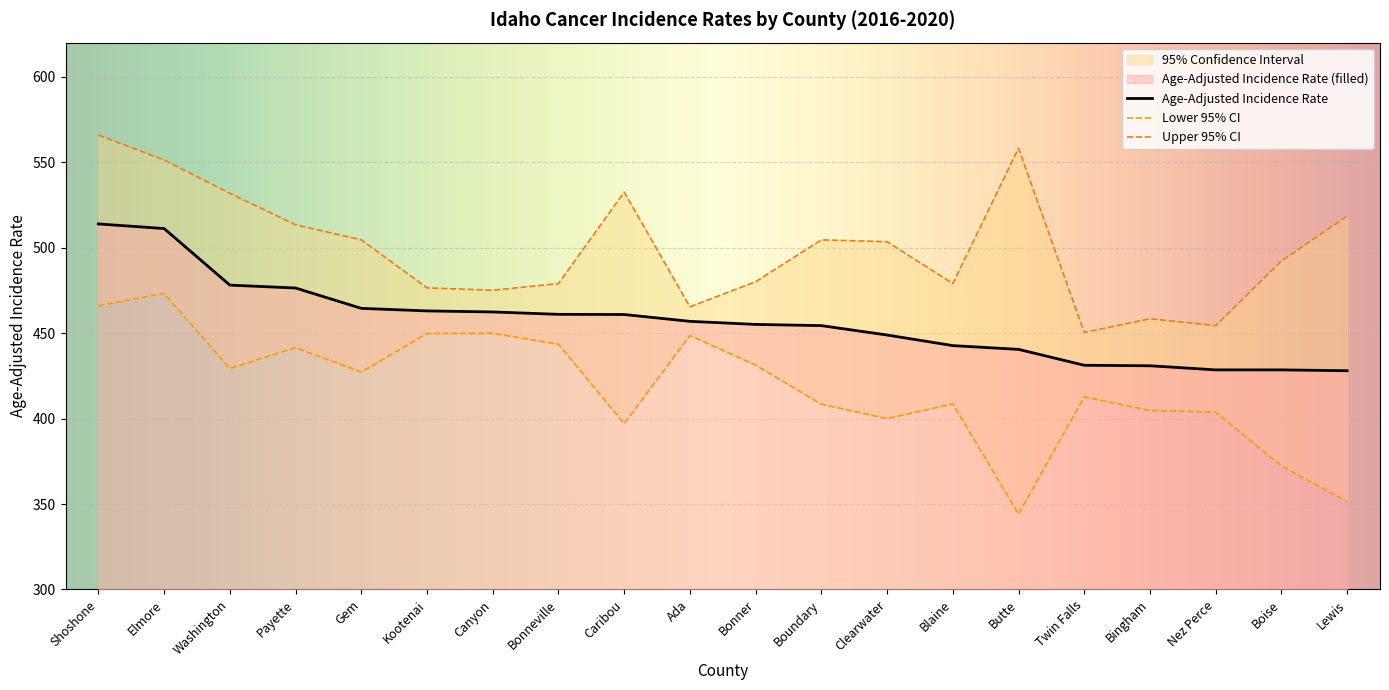

Reading left to right, what are all the values shown in this chart?

Age-Adjusted Incidence Rate: 513.9	511.2	478.1	476.4	464.5	463.0	462.4	461.0	460.9	456.9	455.1	454.4	448.9	442.7	440.5	431.2	430.9	428.5	428.5	428.0
Lower 95% CI: 466.0	473.3	429.3	441.5	427.2	449.8	449.9	443.5	397.0	448.6	431.3	408.4	400.0	408.6	344.1	412.7	404.7	403.8	372.3	351.5
Upper 95% CI: 565.9	551.3	531.8	513.4	504.6	476.5	475.1	479.0	532.5	465.4	480.1	504.6	503.5	479.0	558.2	450.4	458.4	454.4	492.2	518.5